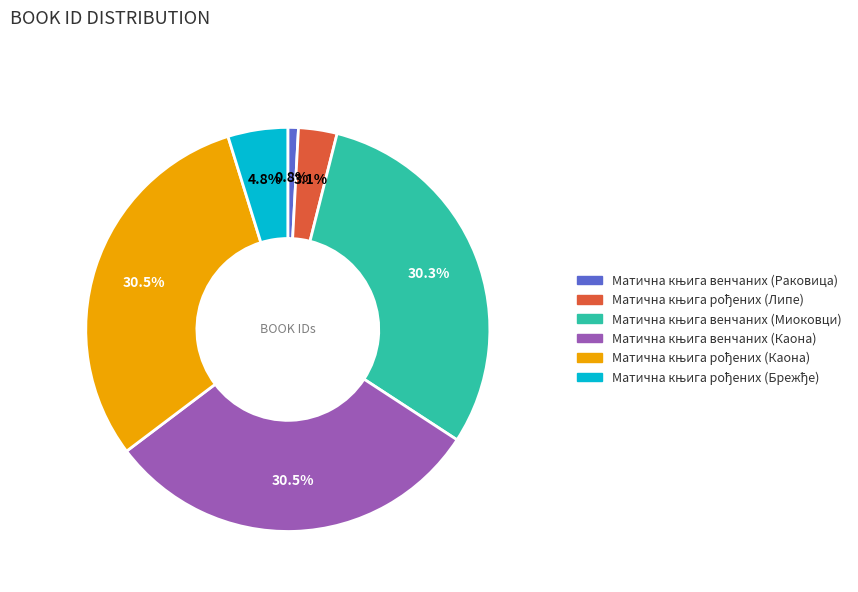

To the nearest percent, what is the difference between the largest and smallest slice percentages?

30%